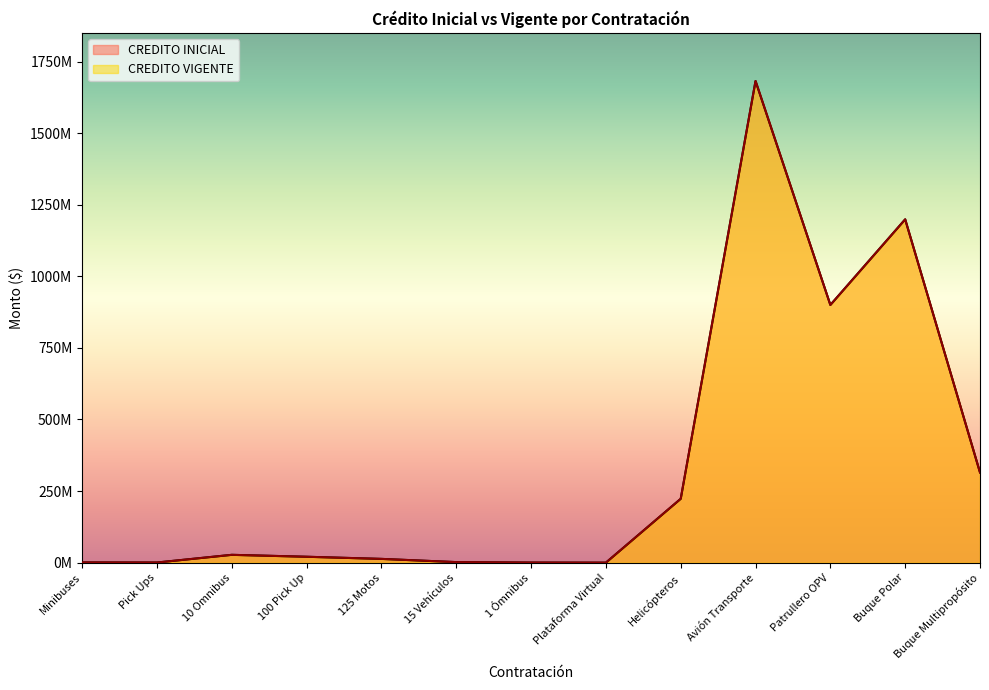

Which series has the largest total across all categories?

CREDITO VIGENTE